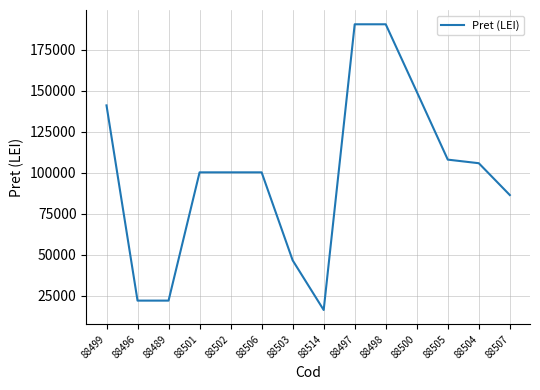

True or false: the data shows 117477 at 88497.

False